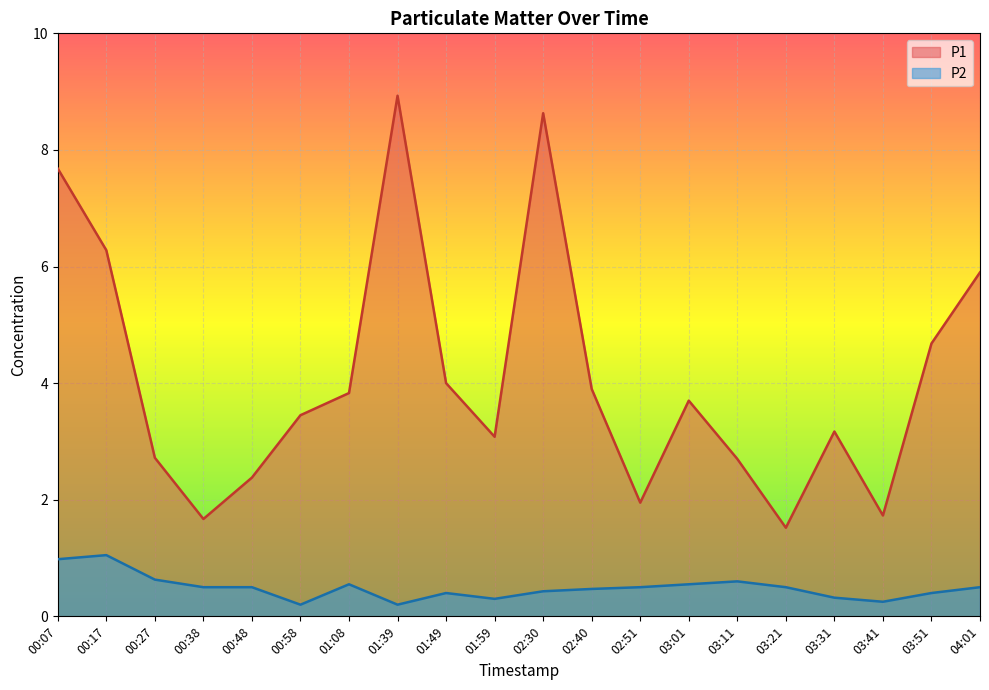

What is the difference between the second highest and minimum values in the P2 series?

0.8